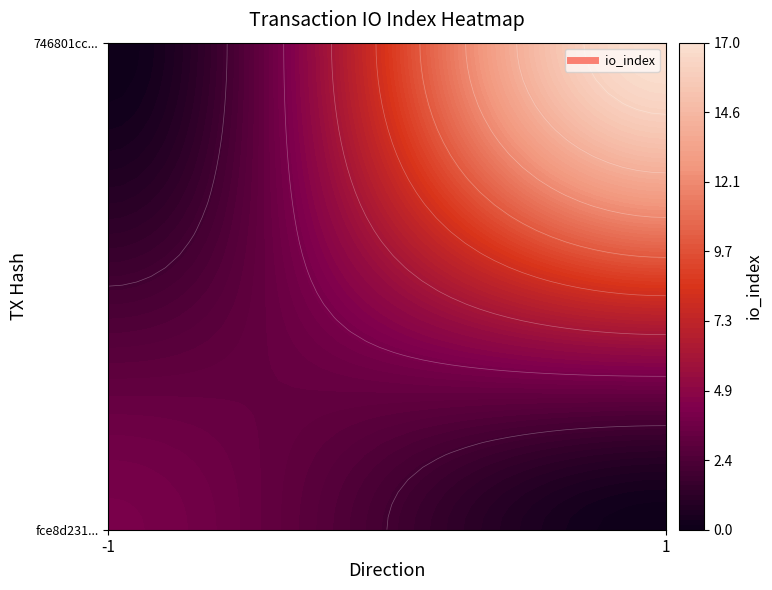

Read the 746801ccc40b1d8080a8ee4a3da7786fc9cac2c value at io_index.

17